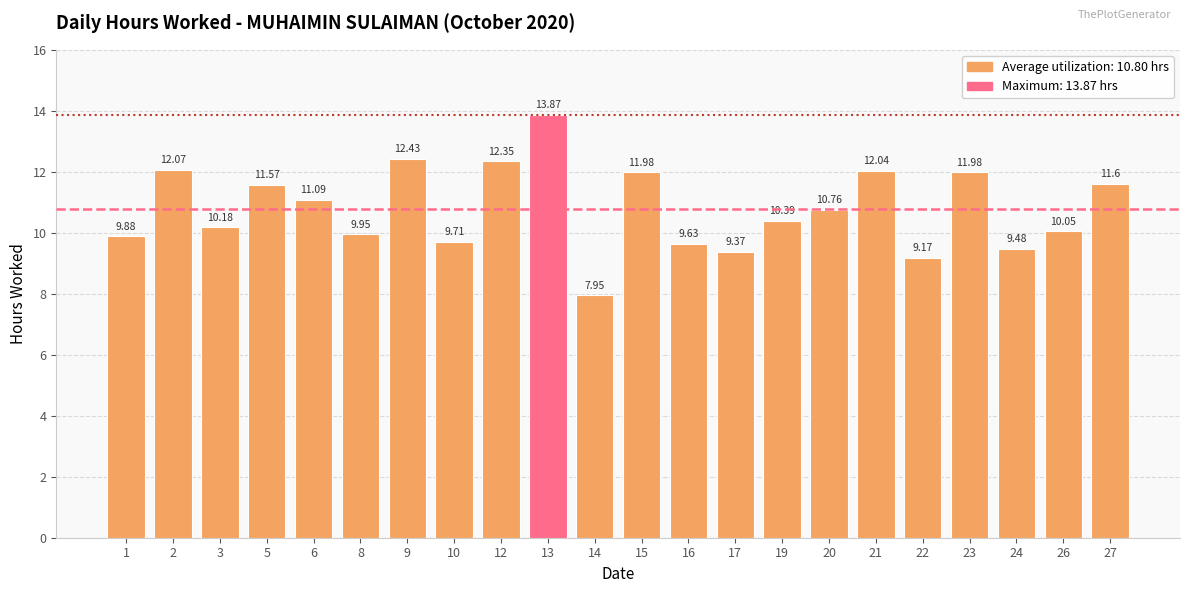

Approximately how many times larger is the value at 21 compared to 14?

1.5